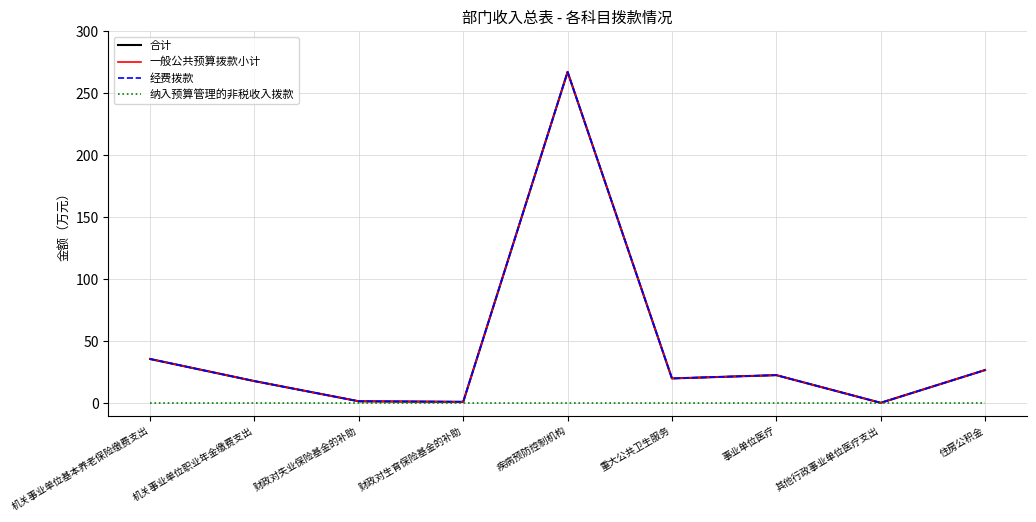

What is the maximum value for 一般公共预算拨款小计?

267.3